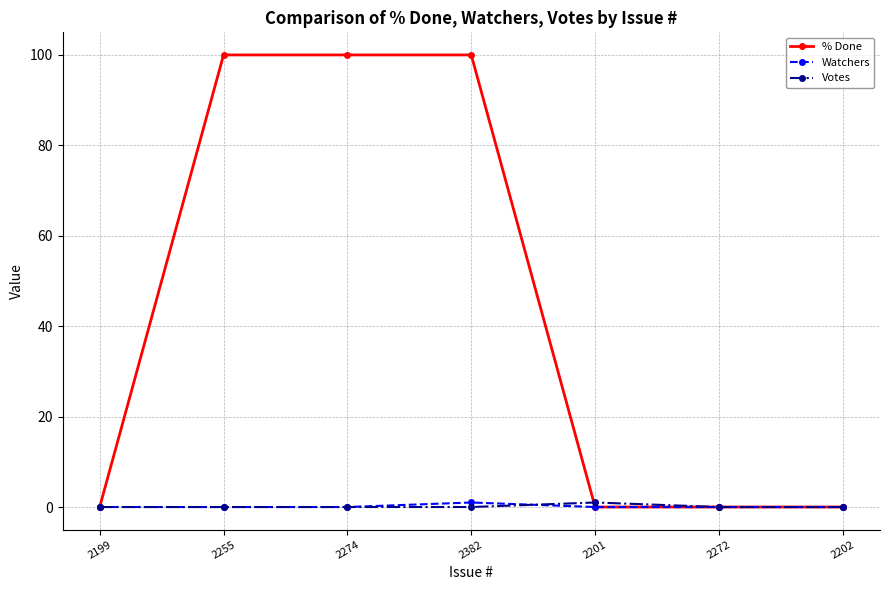

True or false: % Done has a value of -62 at 2201.

False